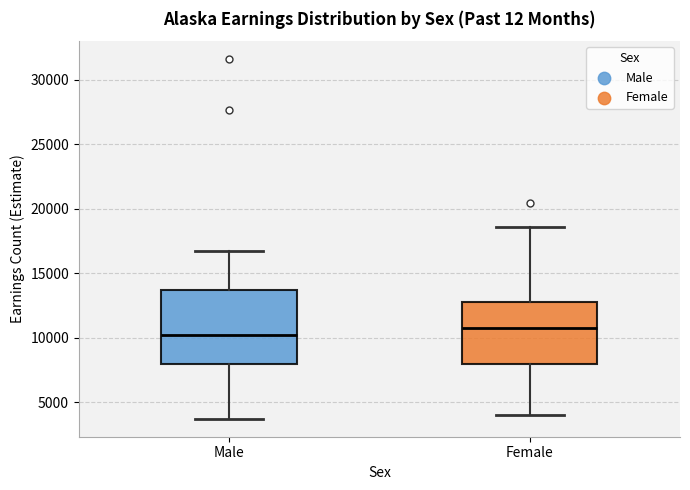

Reading left to right, read every box against the y-axis: the position of its median line, the range the box covers, and the ends of its whiskers. The values are not printed on the chart, so give them approximately, as read against the axis.

Male: median 10000, box 8000 to 13500, whiskers 3500 to 16500
Female: median 11000, box 8000 to 13000, whiskers 4000 to 18500